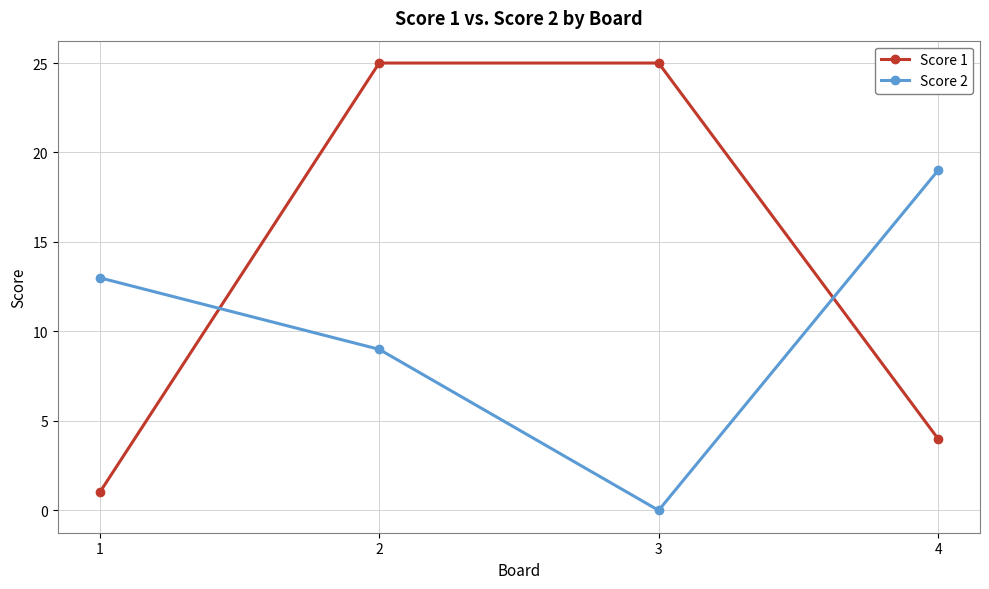

Rank the series by their maximum value, from lowest to highest.

Score 2, Score 1